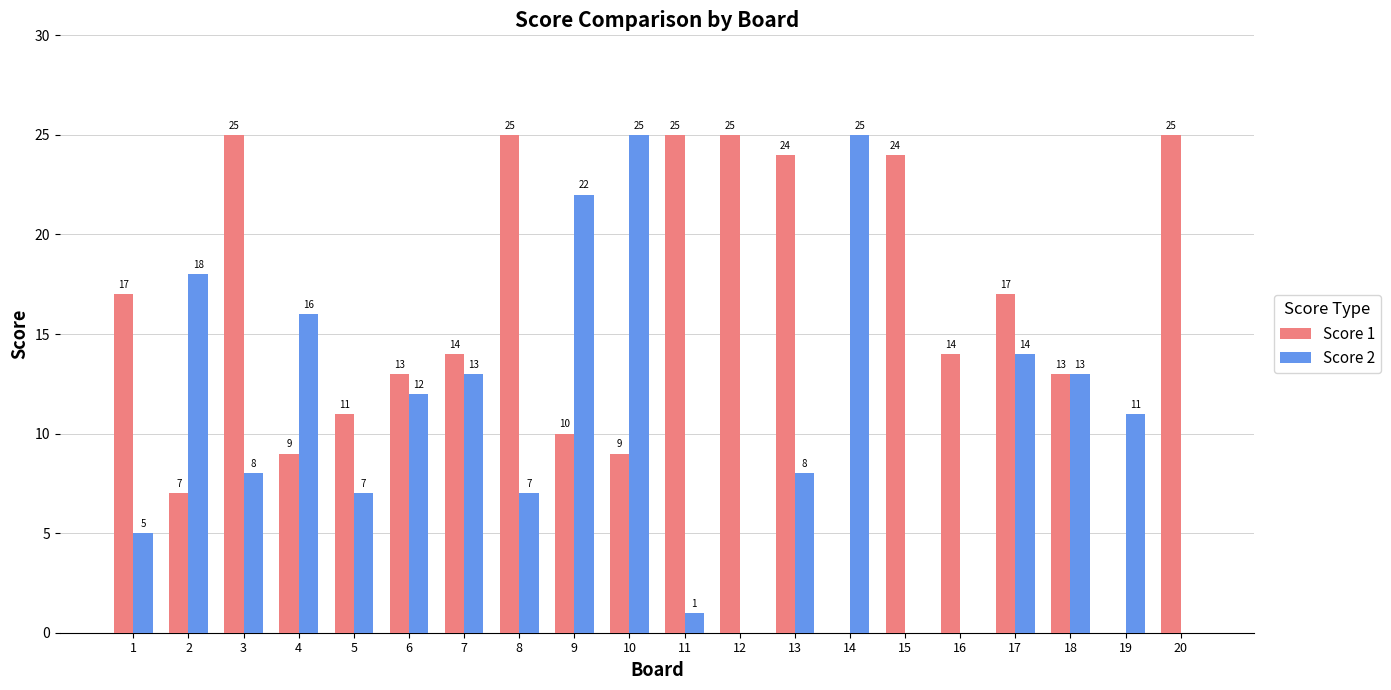

What is the maximum value for Score 2?

25